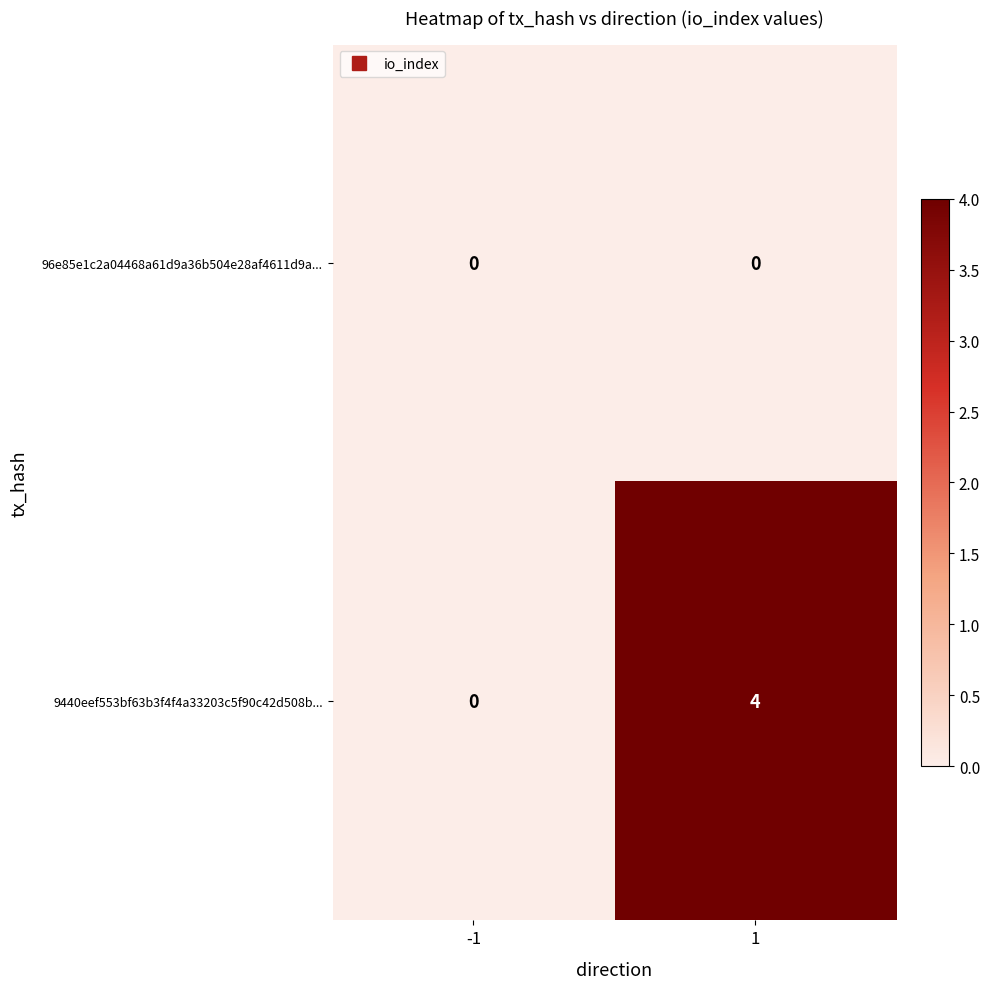

Reading left to right, what are all the values shown in this chart?

96e85e1c2a04468a61d9a36b504e28af4611d9a...: 0	0
9440eef553bf63b3f4f4a33203c5f90c42d508b...: 0	4